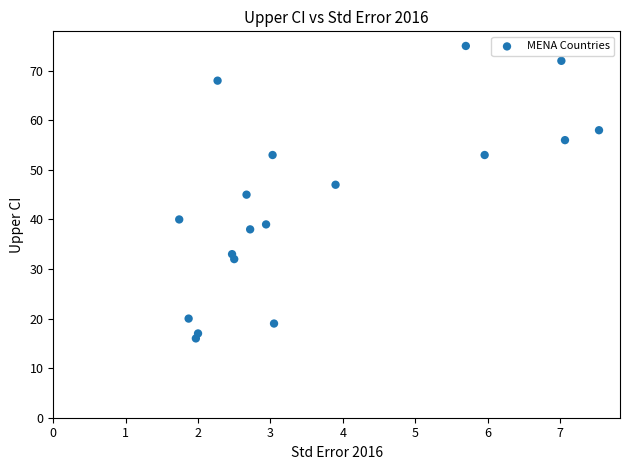

What is the range of Y values (max minus min)?

59